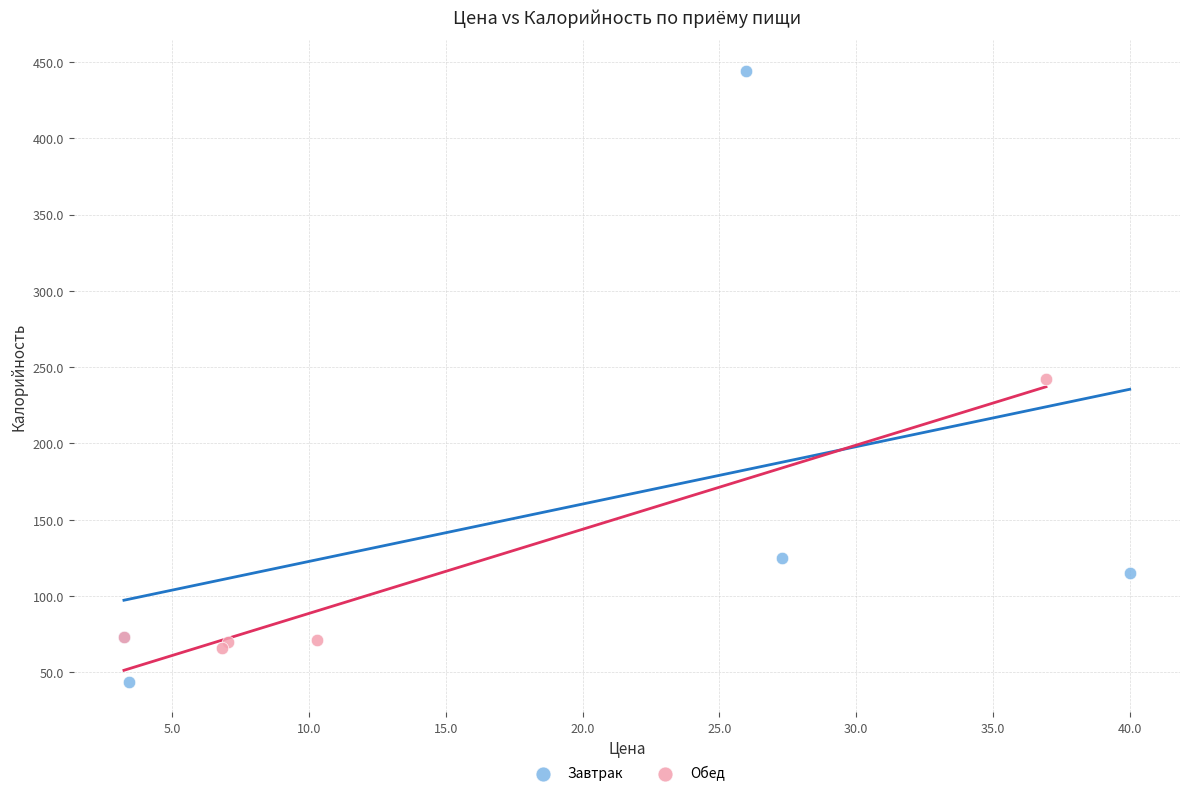

Which series reaches the minimum Y coordinate?

Завтрак